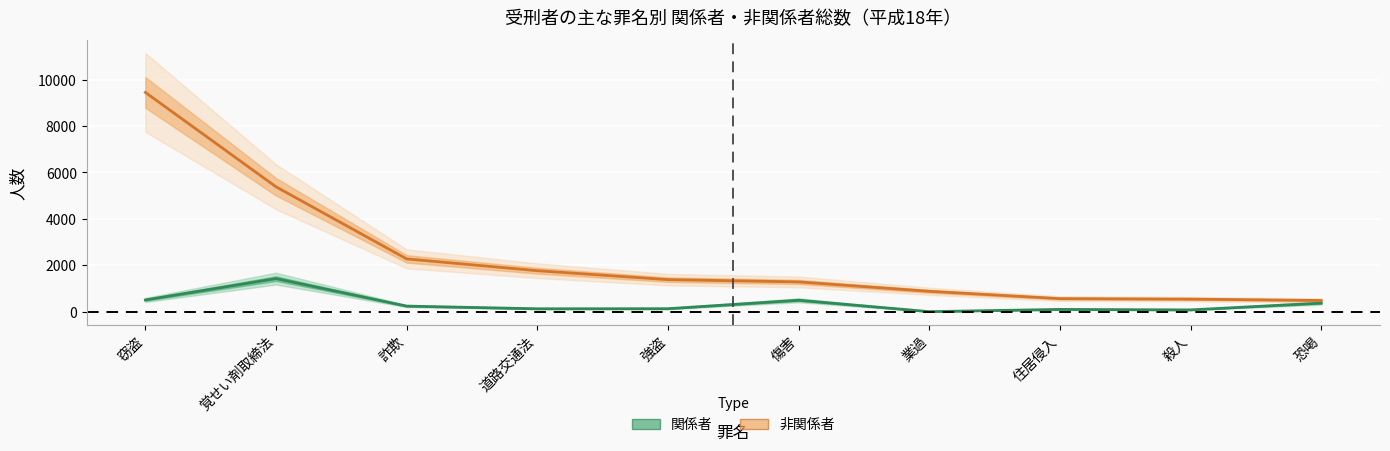

What are all the series names shown in the legend?

関係者, 非関係者